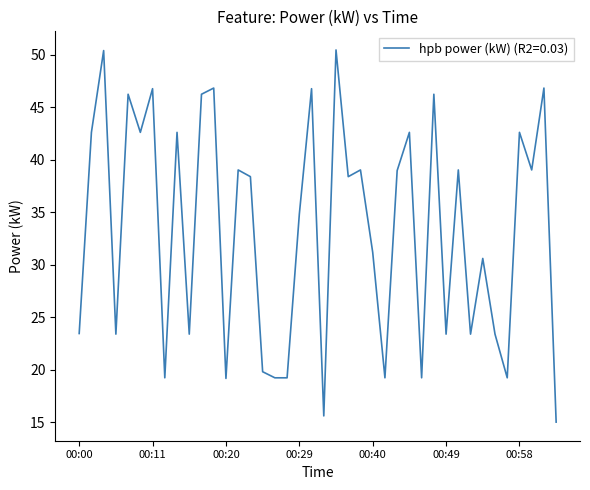

What is the maximum value shown in the chart?

50.5